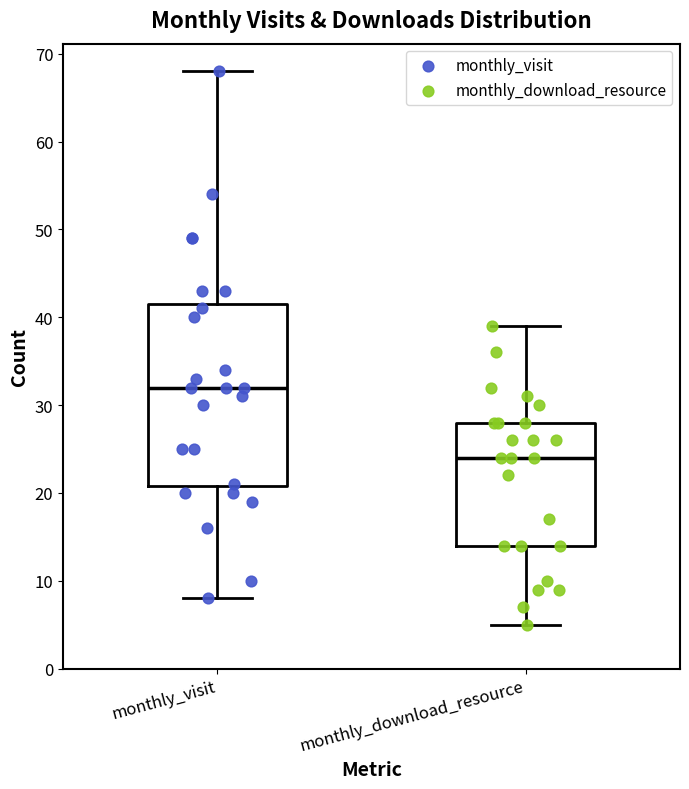

Which box has the highest median line?

monthly_visit